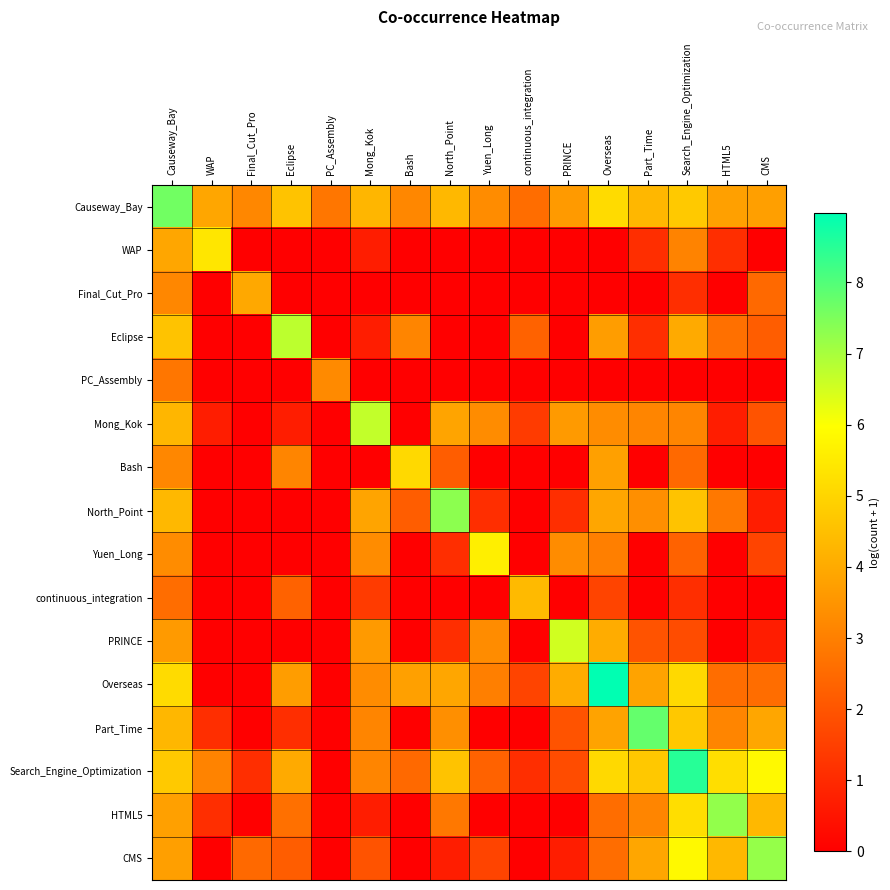

At how many categories does at least one series exceed 3?

16